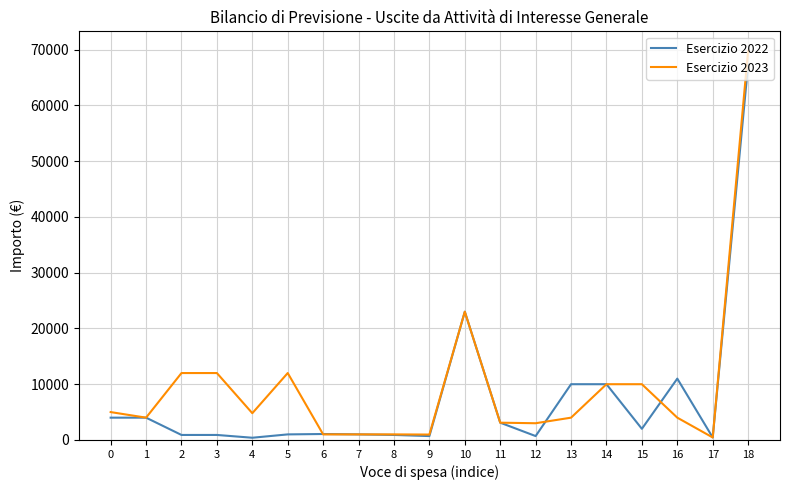

The value of Esercizio 2022 at 10 is 23000. True or false?

True